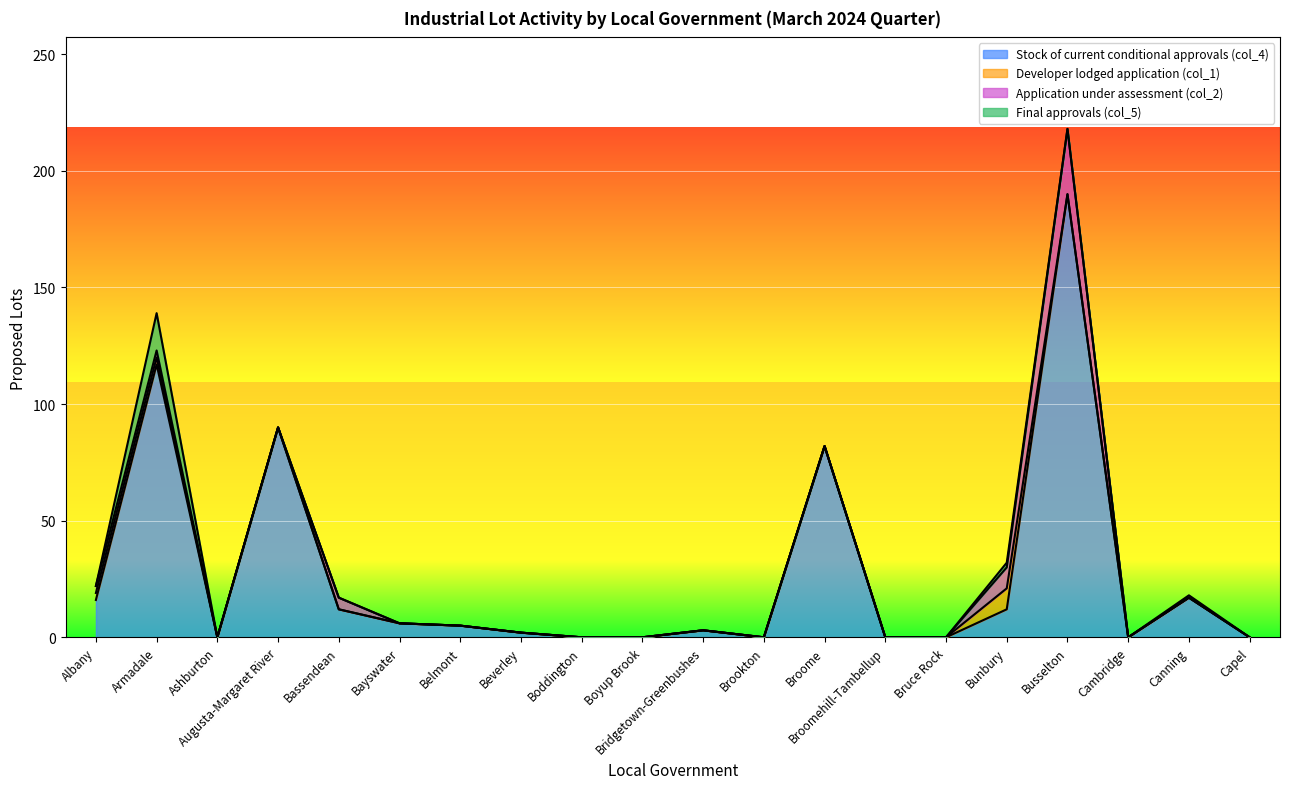

What is the value of the Final approvals (col_5) point at the 19th from the left?

1